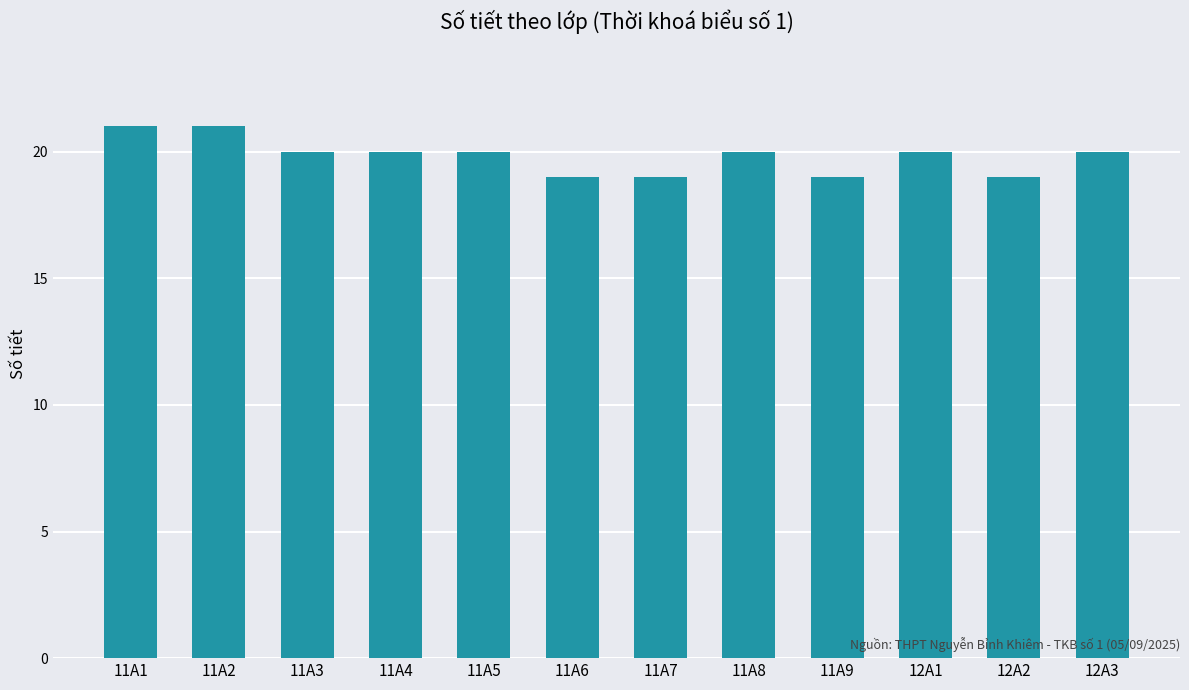

True or false: the data shows 20 at 12A1.

True